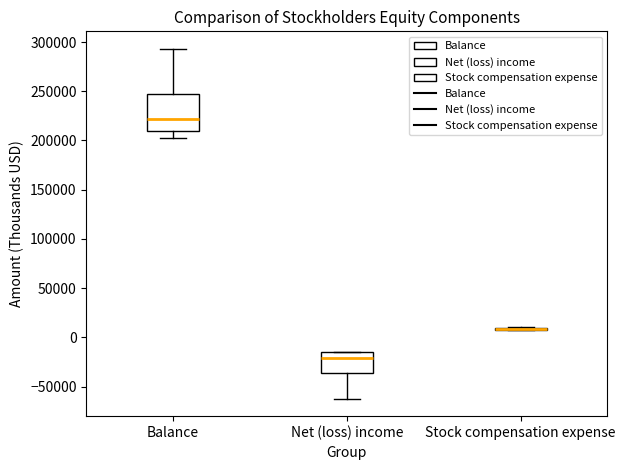

Which box is the tallest, from its lower edge to its upper edge?

Balance